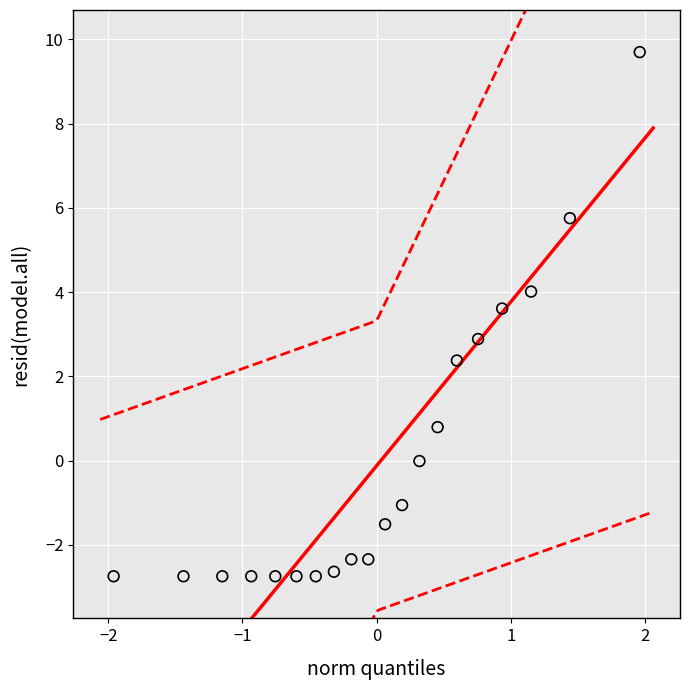

What is the range of X values (max minus min)?

3.9